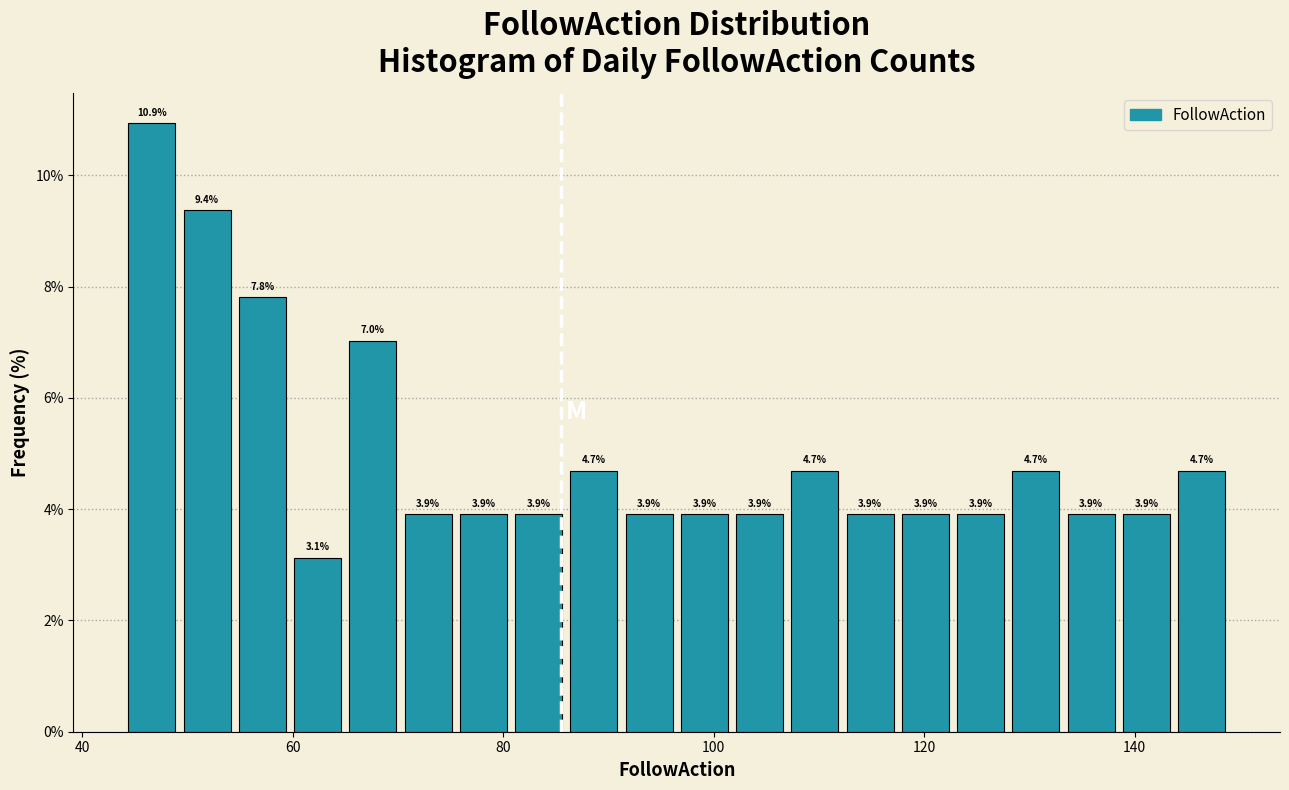

Read against the x-axis, roughly where is the centre of the tallest bar?

46